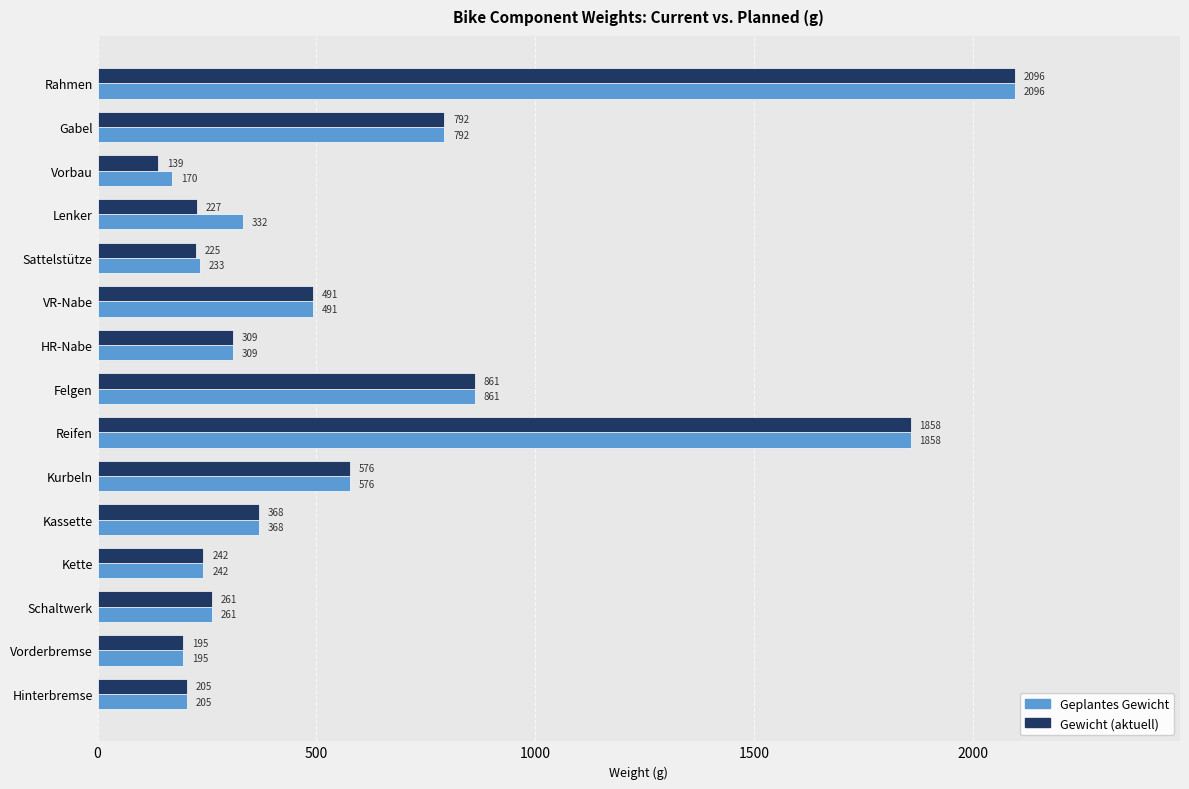

At which category does the chart reach its peak across all series?

Rahmen